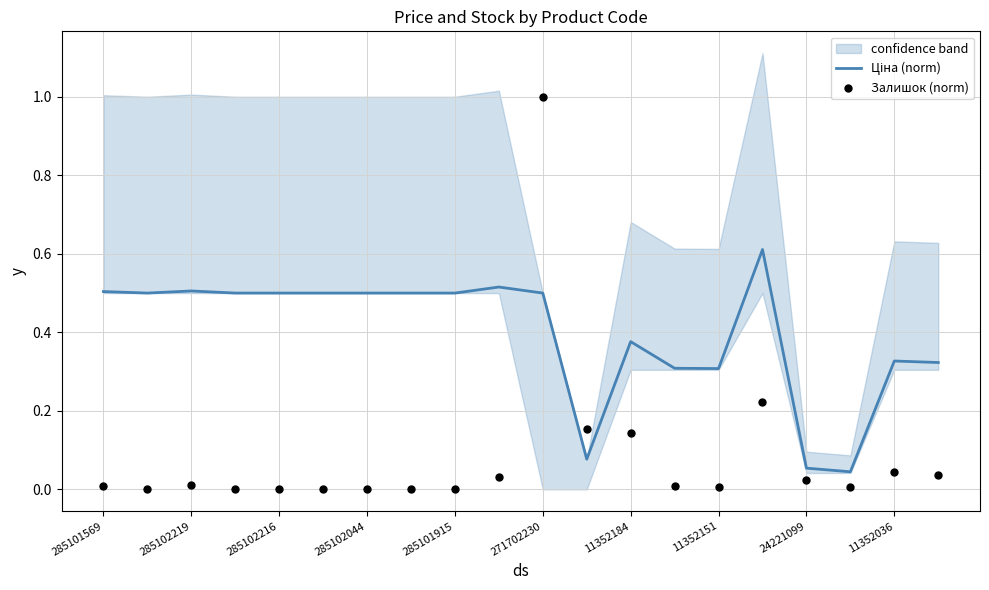

What are all the series names shown in the legend?

Ціна (norm), Залишок (norm)